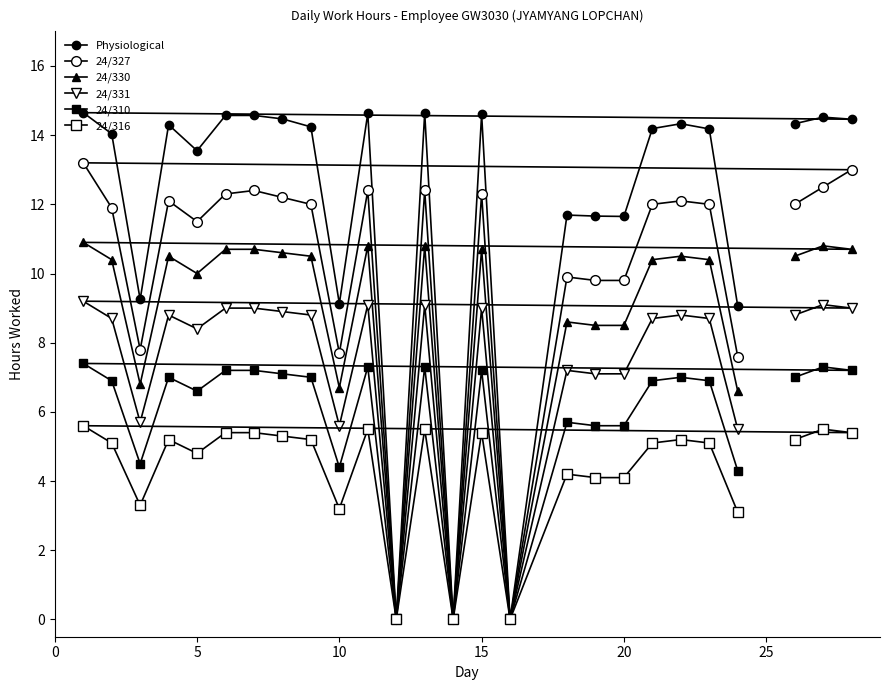

How many interior local valleys does the 24/330 series have?

7